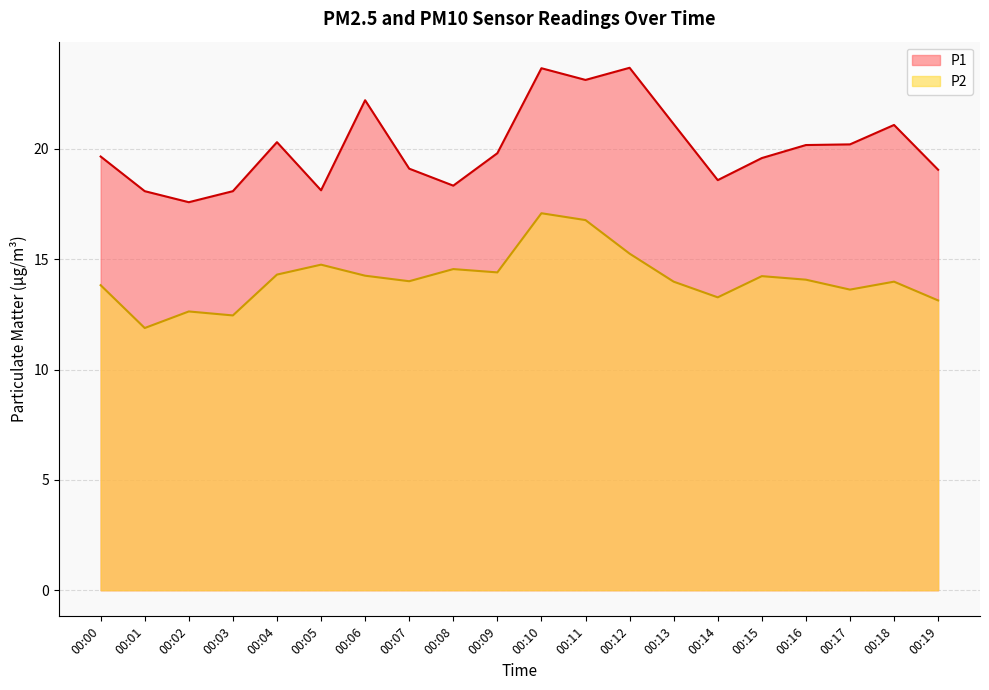

Which series has the widest spread of values?

P1